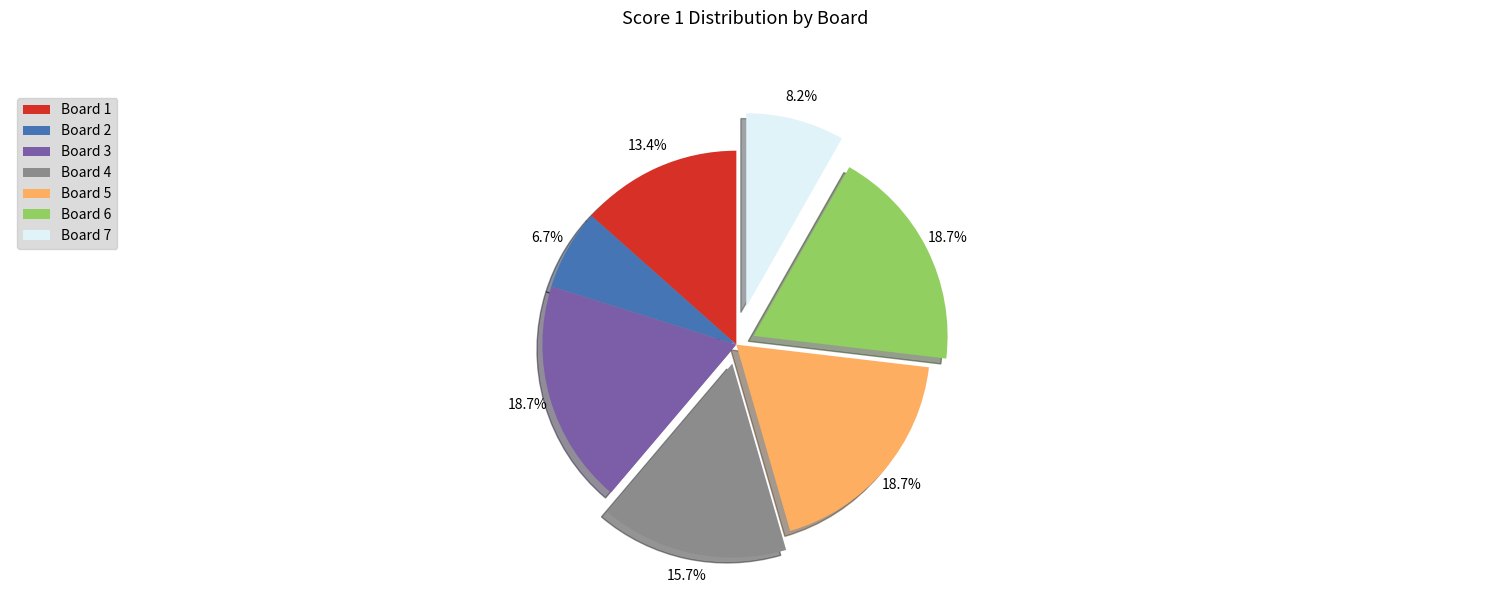

To the nearest percent, what percentage of the pie is Board 2?

7%